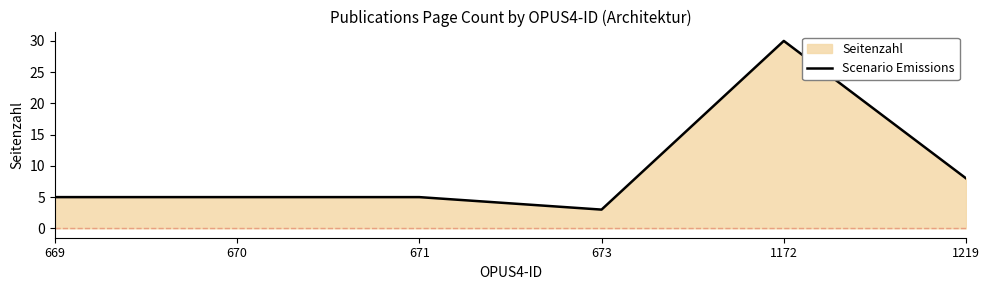

How many values are below 5?

1